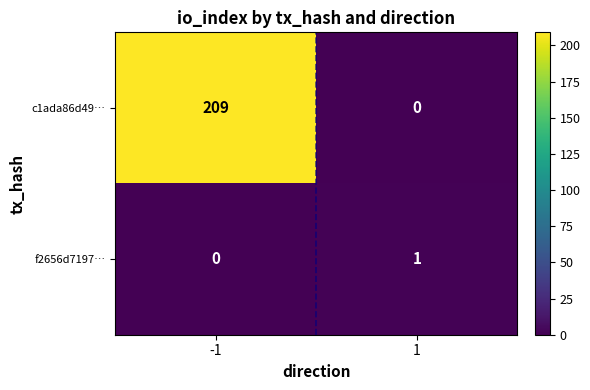

What is the highest value of the c1ada86d49… series?

209